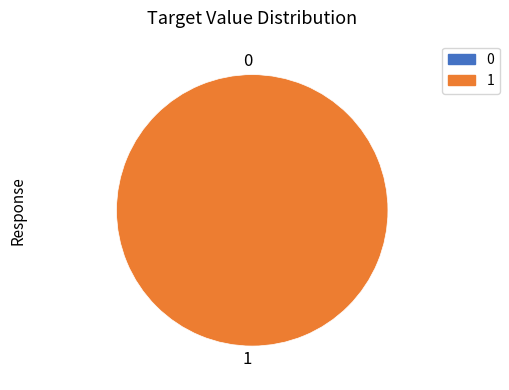

To the nearest percent, what is the difference between the largest and smallest slice percentages?

100%